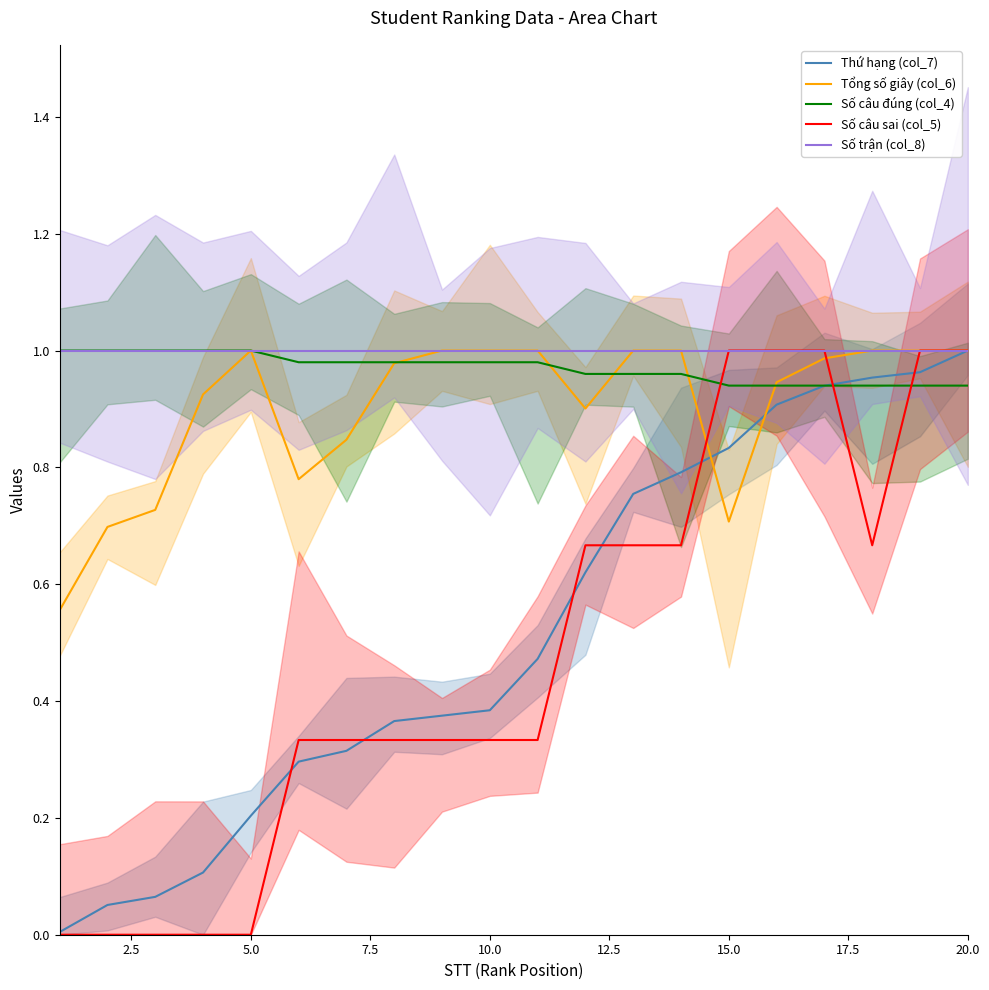

What is the minimum value for Tổng số giây (col_6)?

0.6